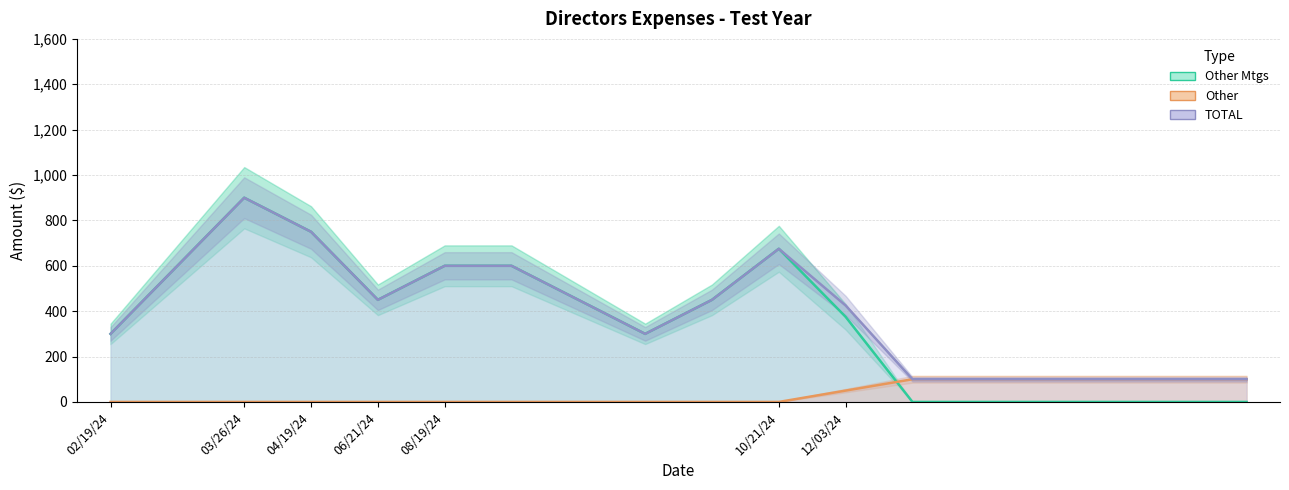

What is the sum of all Other Mtgs values?

6450